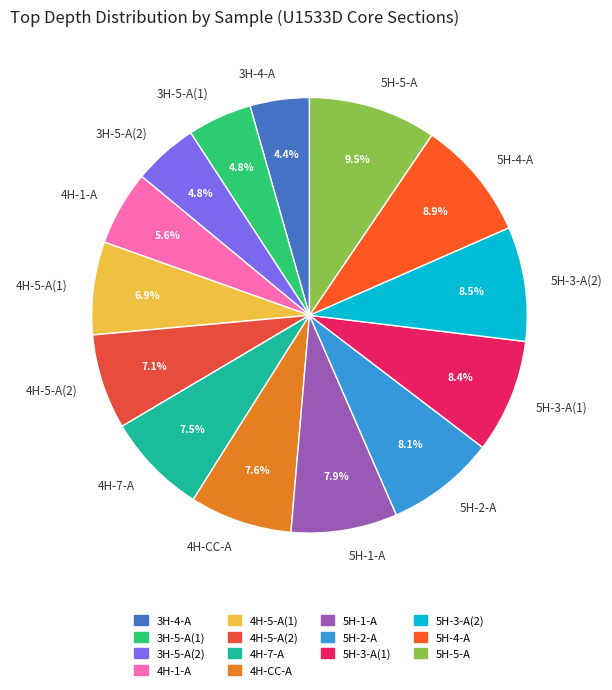

Approximately how many times larger is the value at 5H-1-A compared to 4H-5-A(1)?

1.1